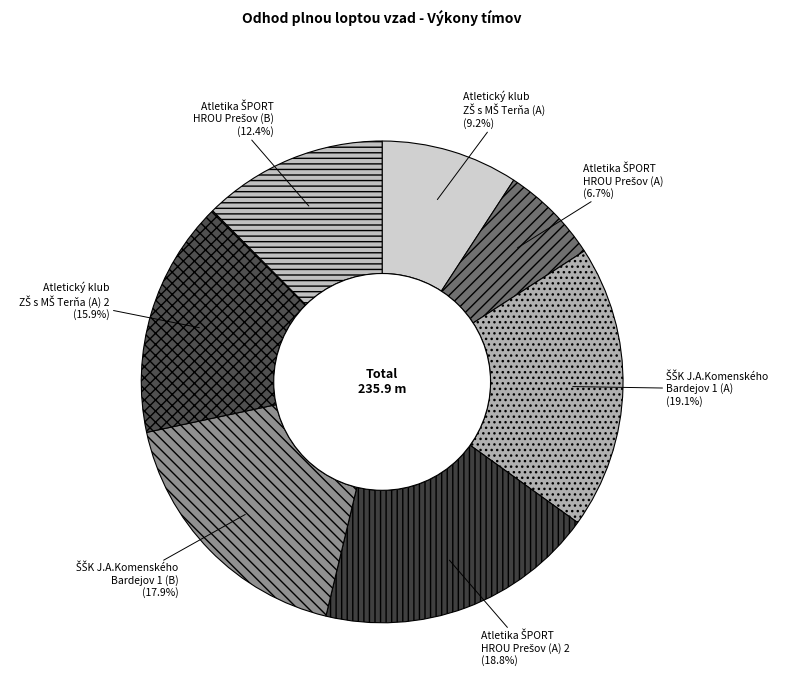

Is there a majority slice in this chart?

No